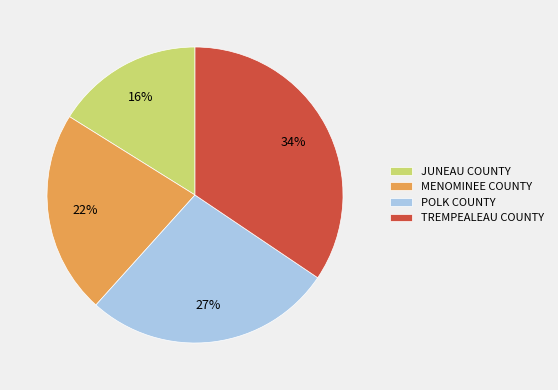

What percentage is the MENOMINEE COUNTY slice, to the nearest percent?

22%